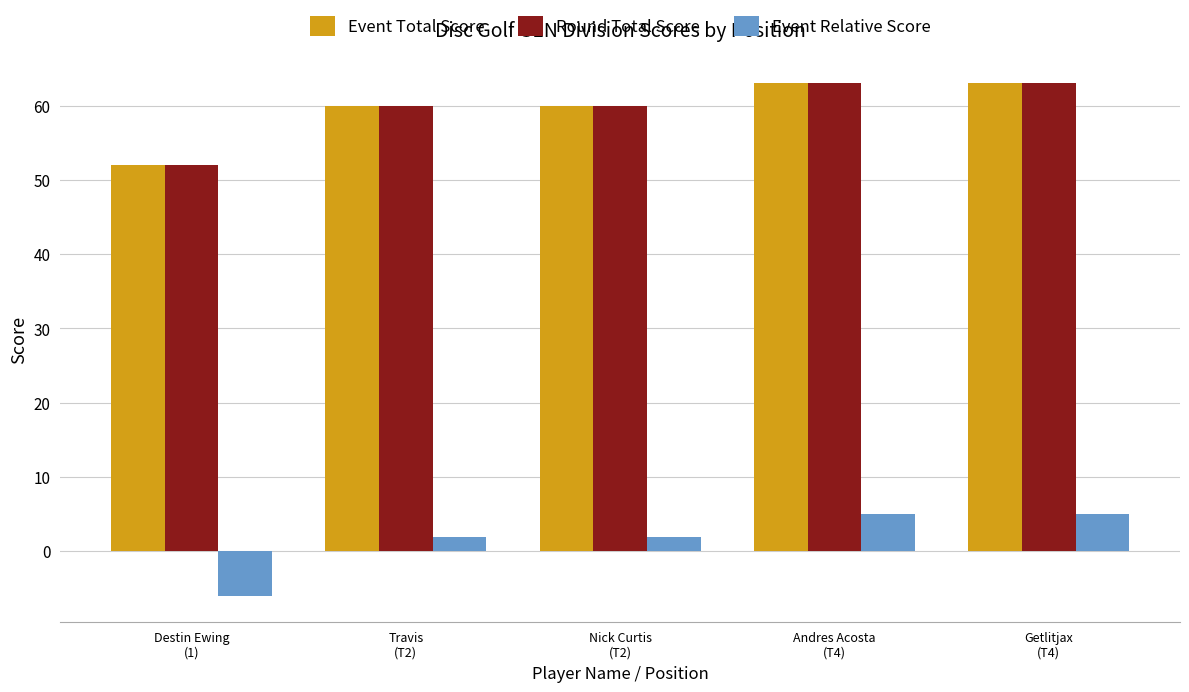

What are all the series names shown in the legend?

Event Total Score, Round Total Score, Event Relative Score